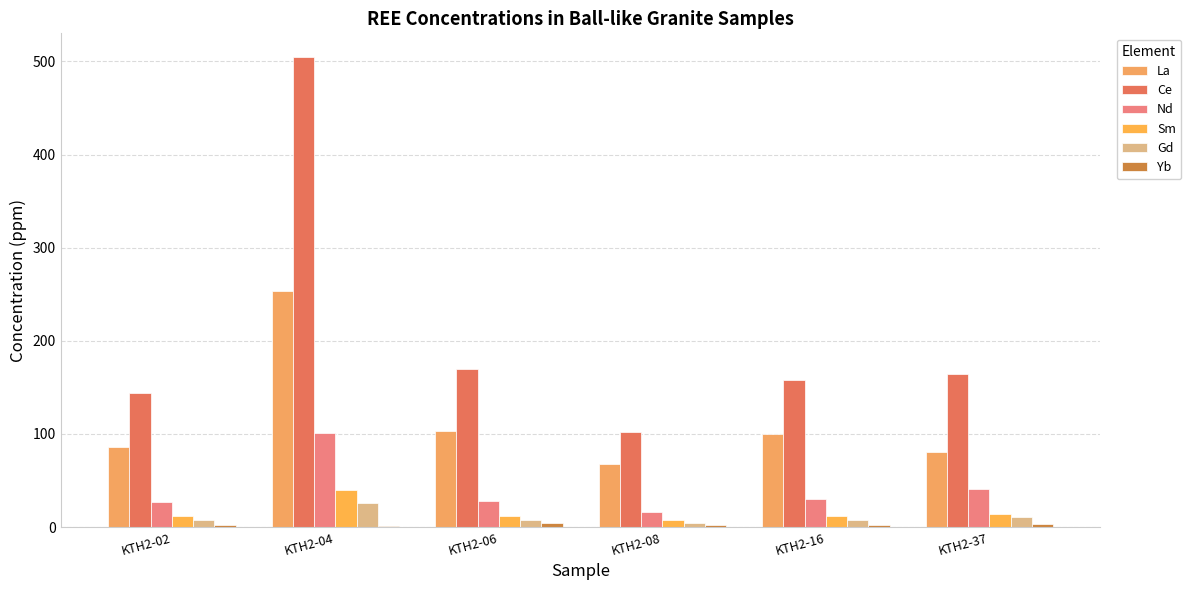

How many bars are there in each group?

6